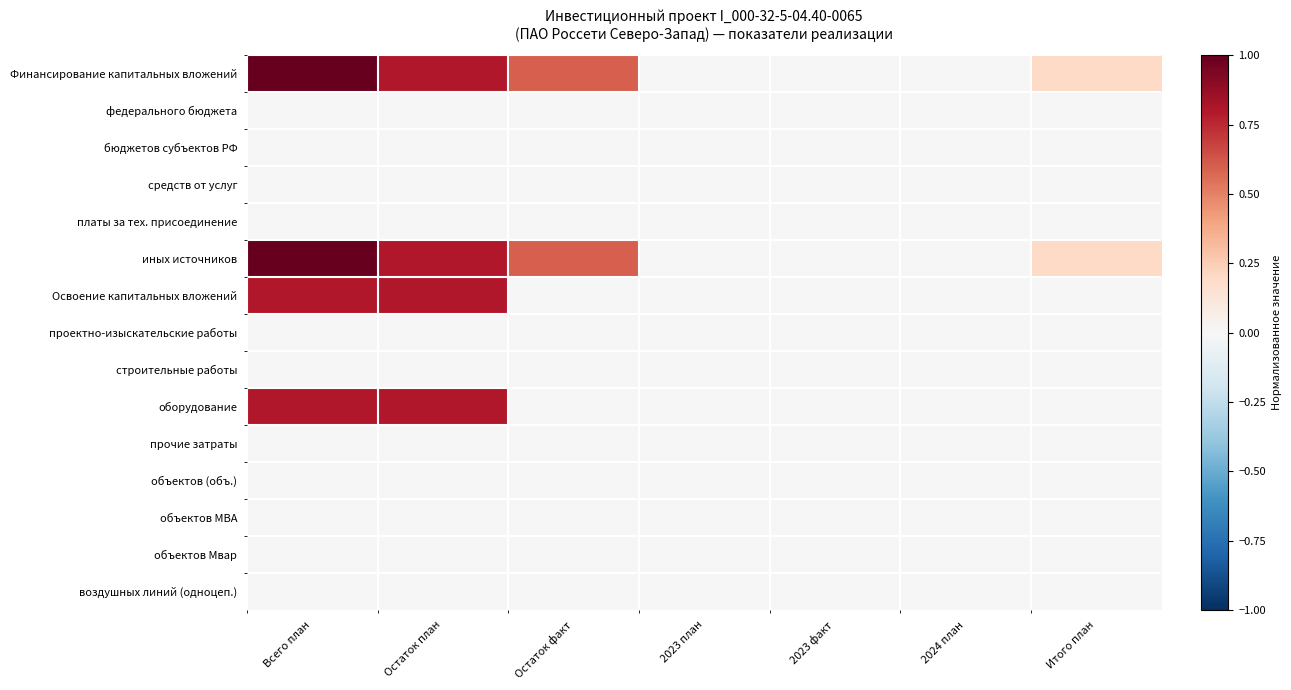

What is the spread (max minus min) of values at Остаток факт?

0.6